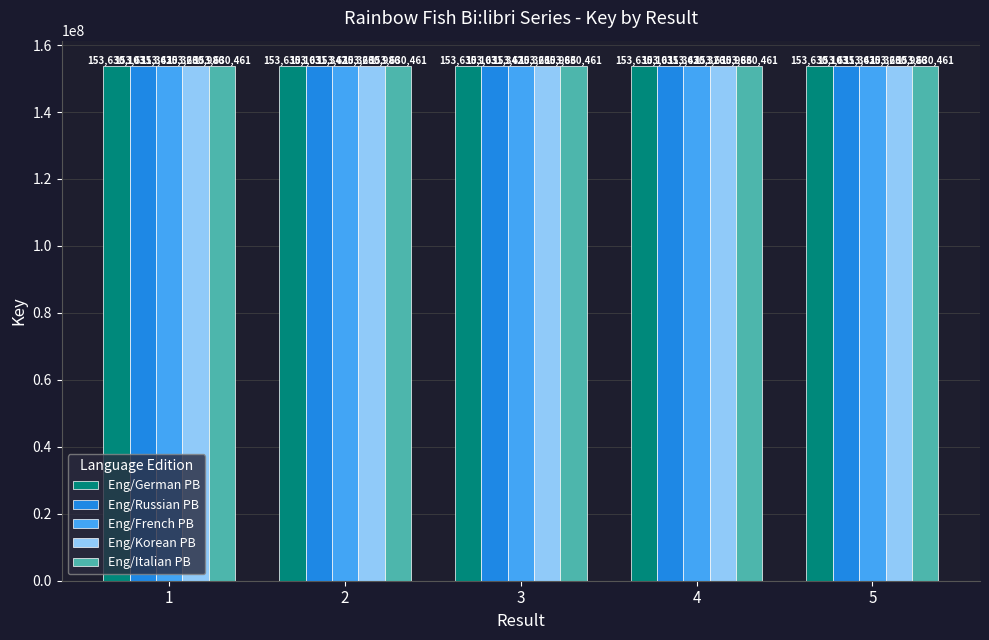

What is the lowest value of the Eng/Italian PB series?

153630461